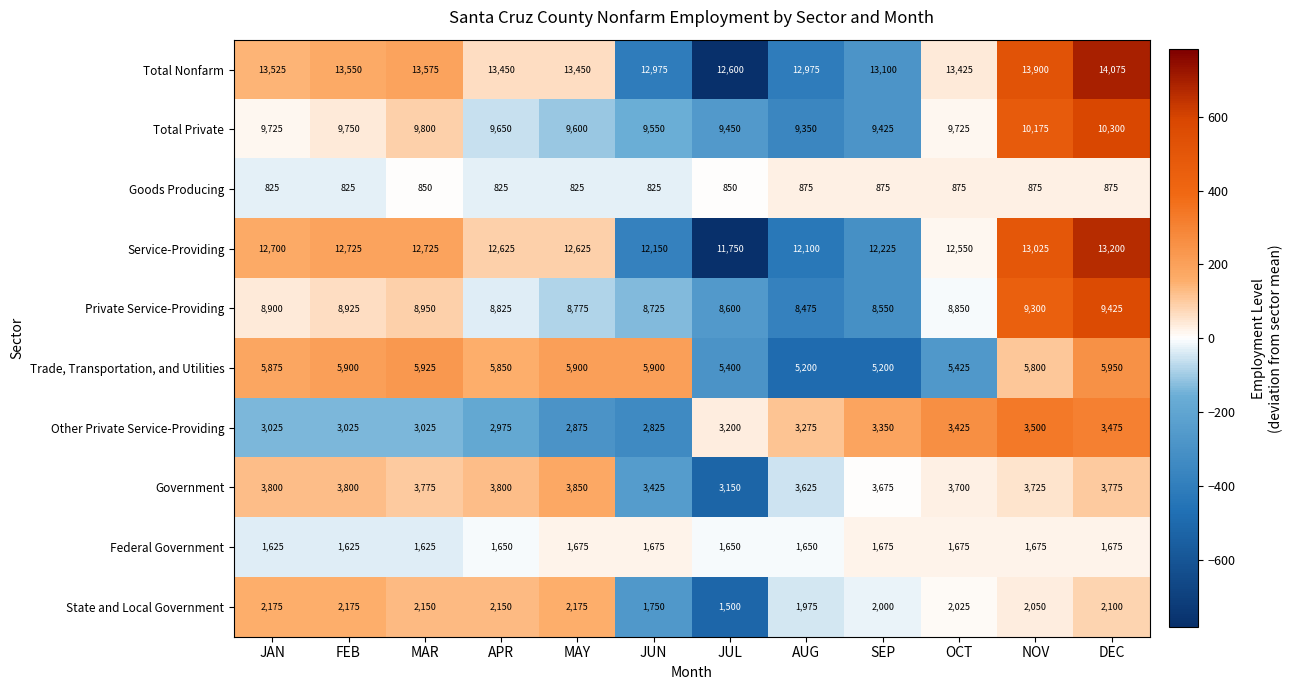

At which category is the sum across all series the highest?

DEC